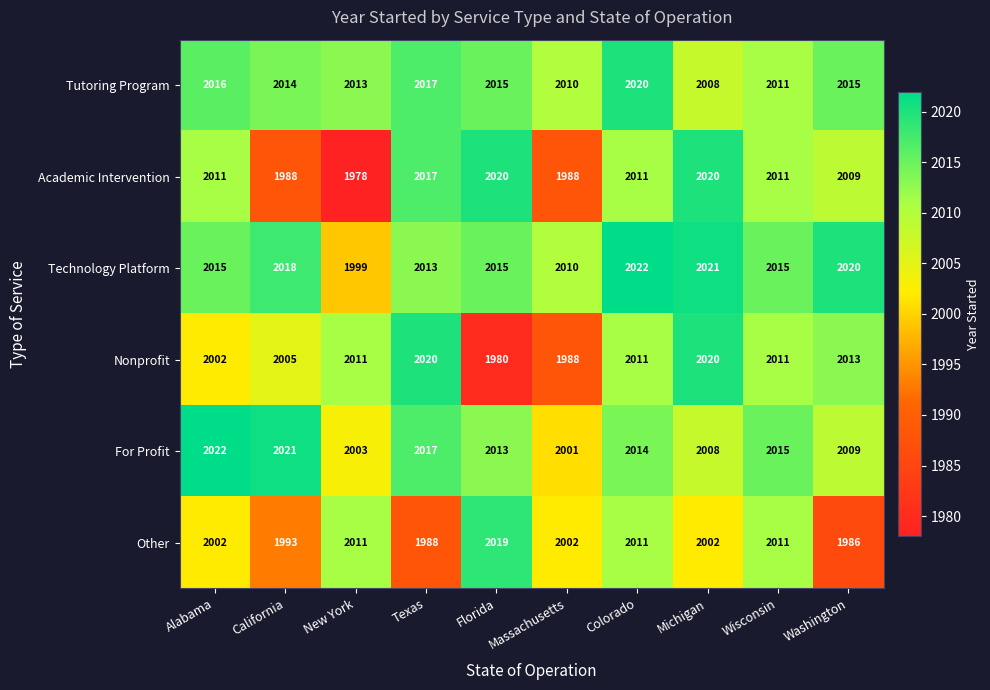

Is it true that Tutoring Program equals 2016 at Alabama?

True